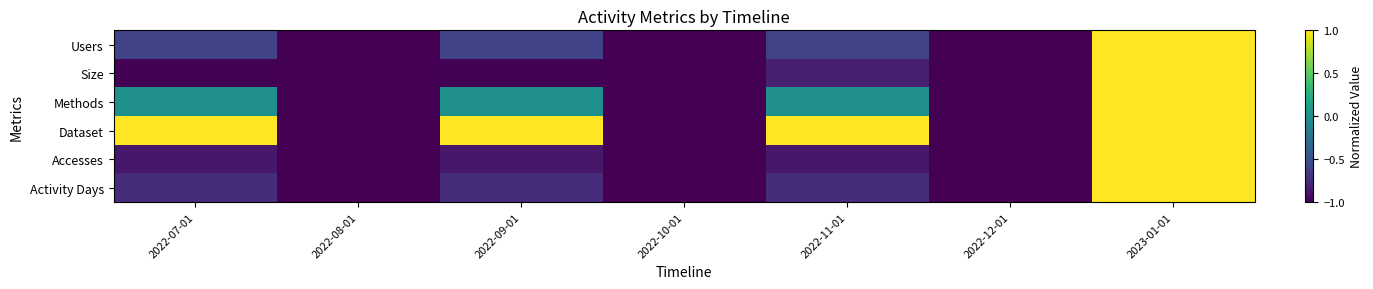

Count the number of data series in this chart.

6